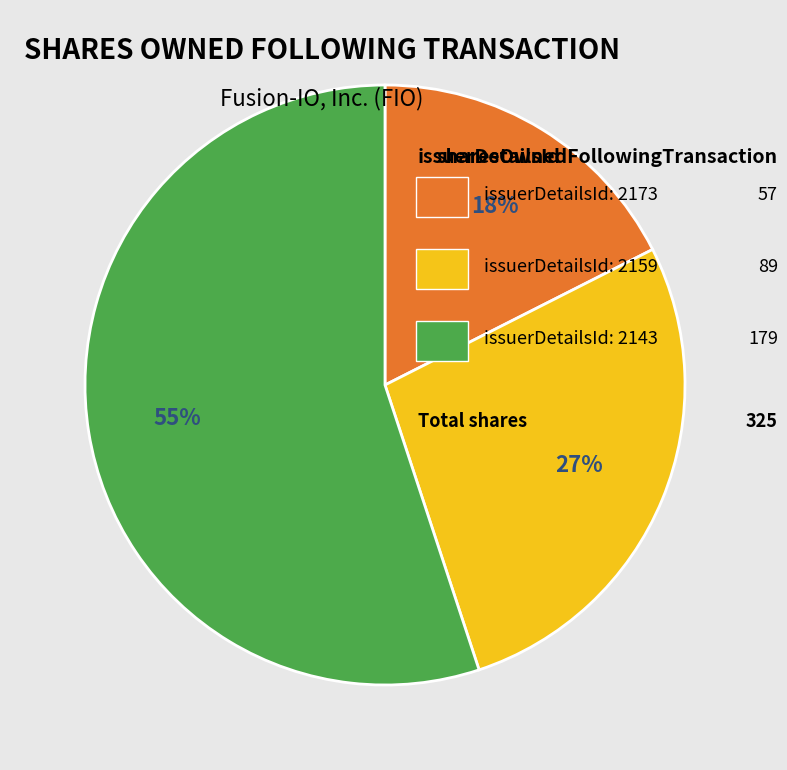

Is there any slice that represents more than half of the pie?

Yes